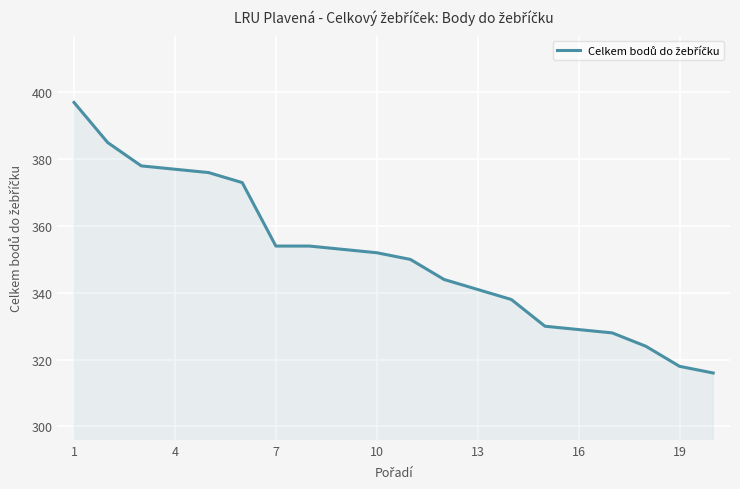

What is the maximum value shown in the chart?

397